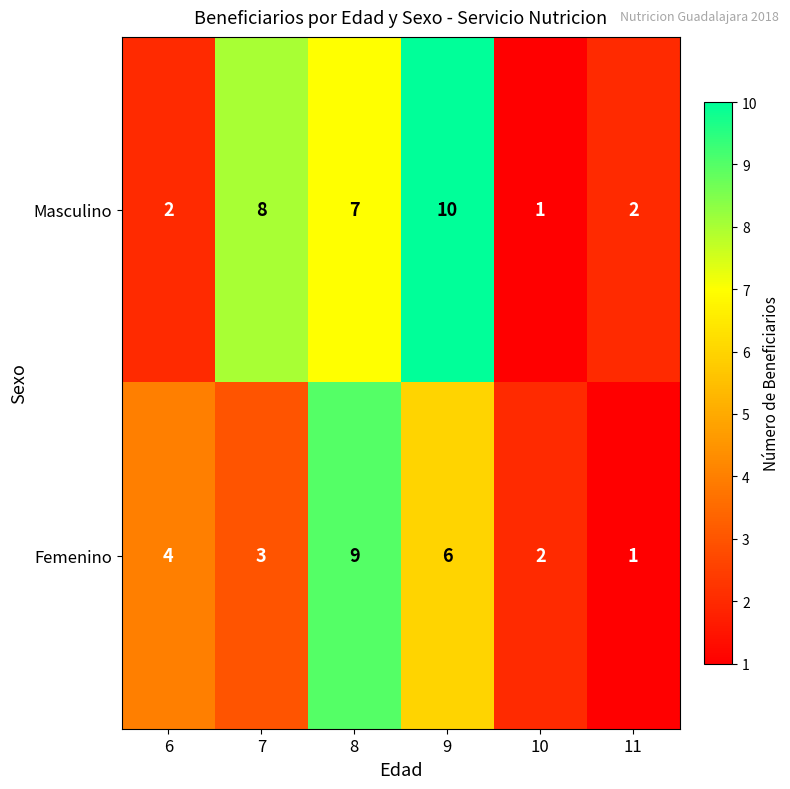

Which series has the widest spread of values?

Masculino